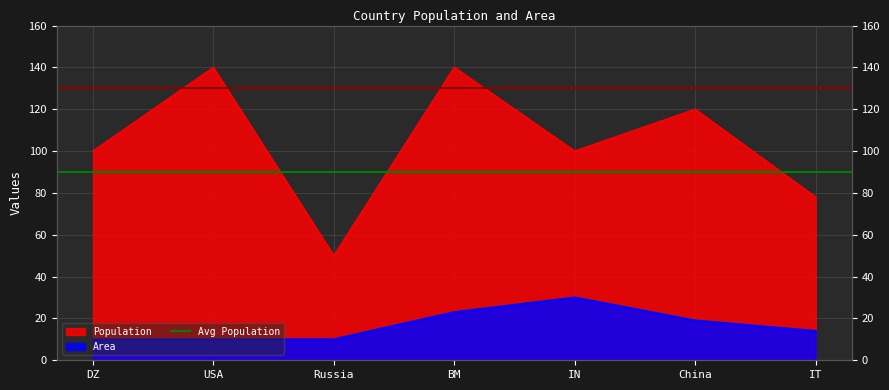

What is the spread (max minus min) of values at Russia?

40